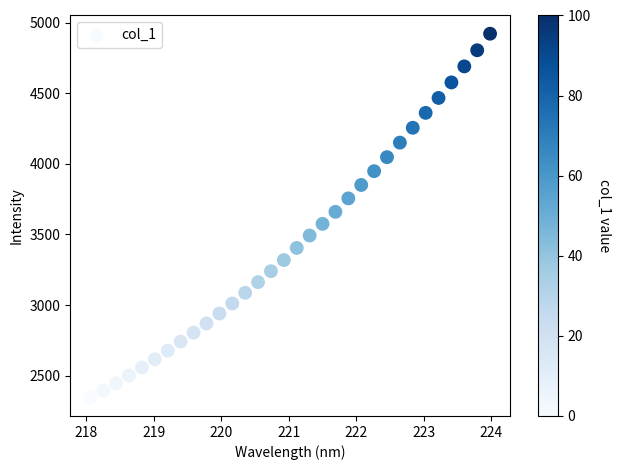

What is the range of X values (max minus min)?

5.9